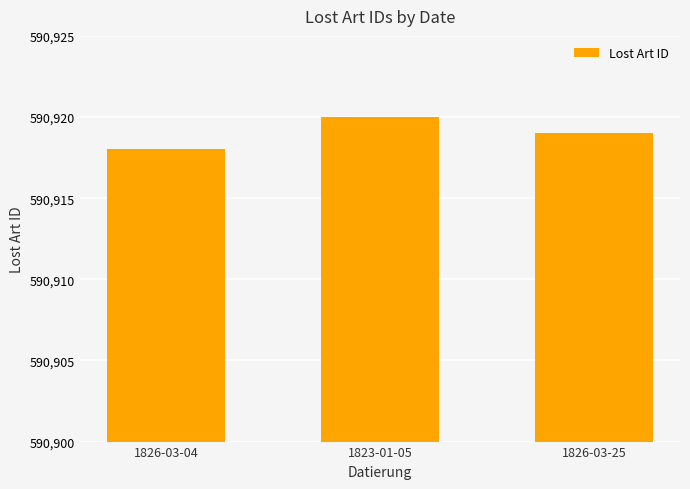

Does the chart contain any negative values?

No